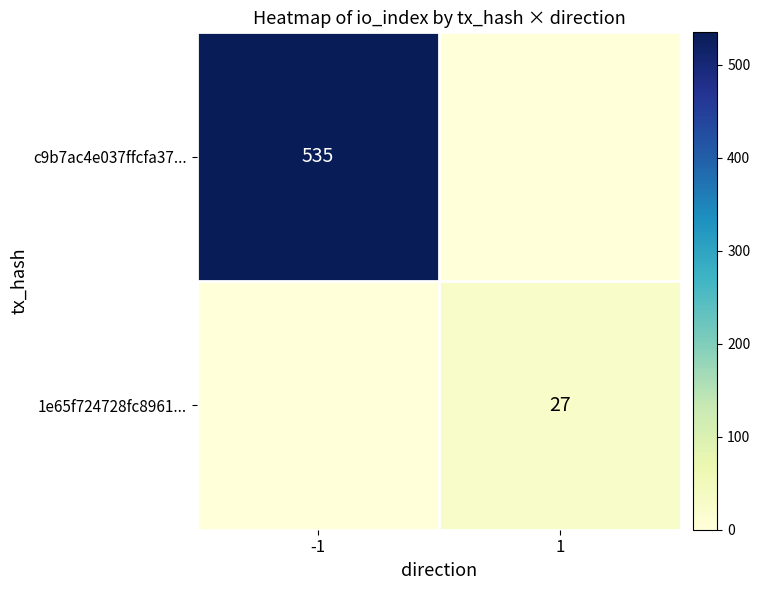

The value of 1e65f724728fc8961... at 1 is 27. True or false?

True